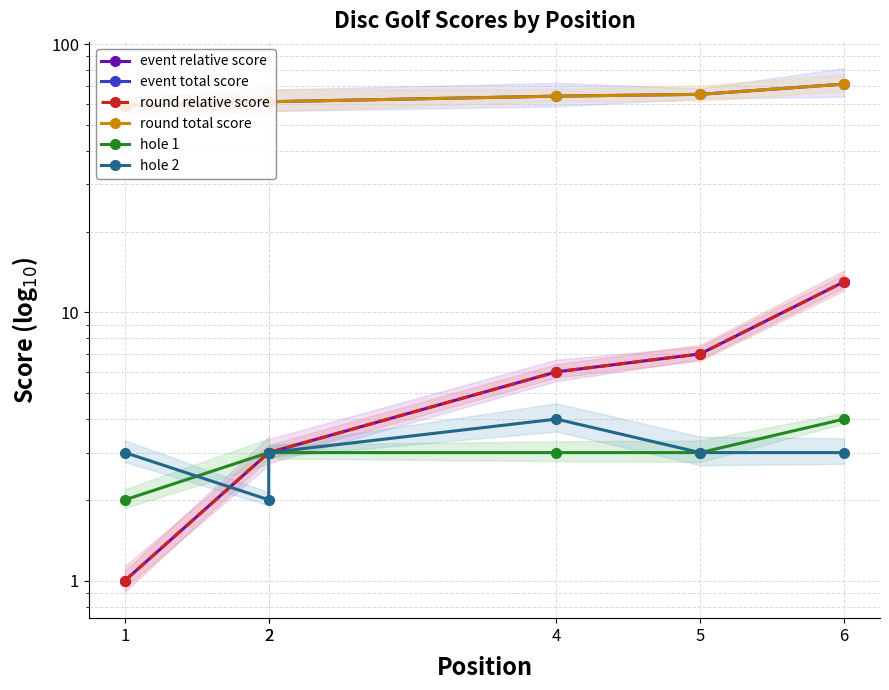

How many categories are shown in the chart?

6